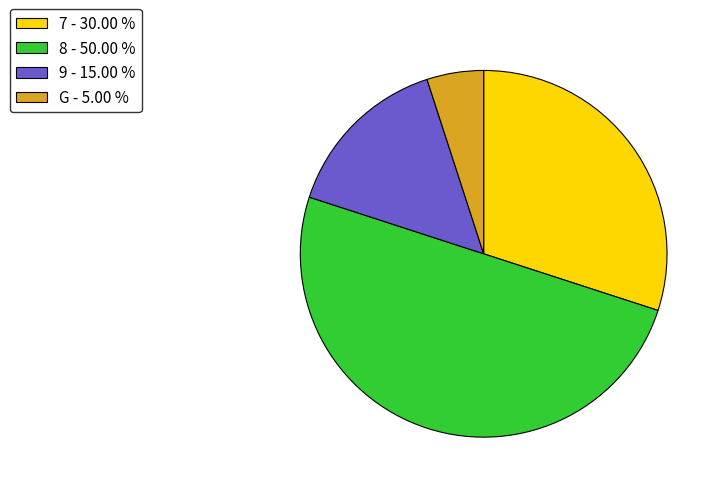

Combined, do 7 - 30.00 % and 9 - 15.00 % account for over 50%?

No